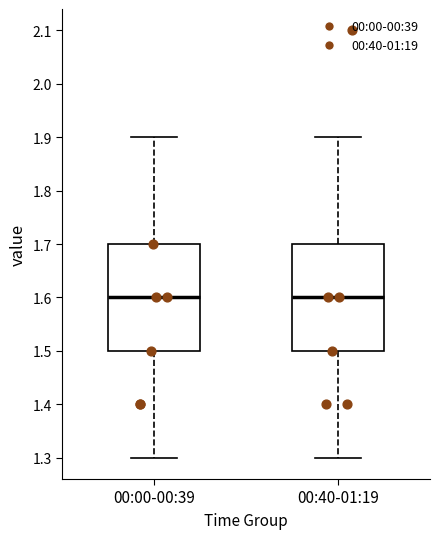

Where does the median line of the box for 00:40-01:19 sit on the y-axis? The values are not printed on the chart, so give them approximately, as read against the axis.

1.6